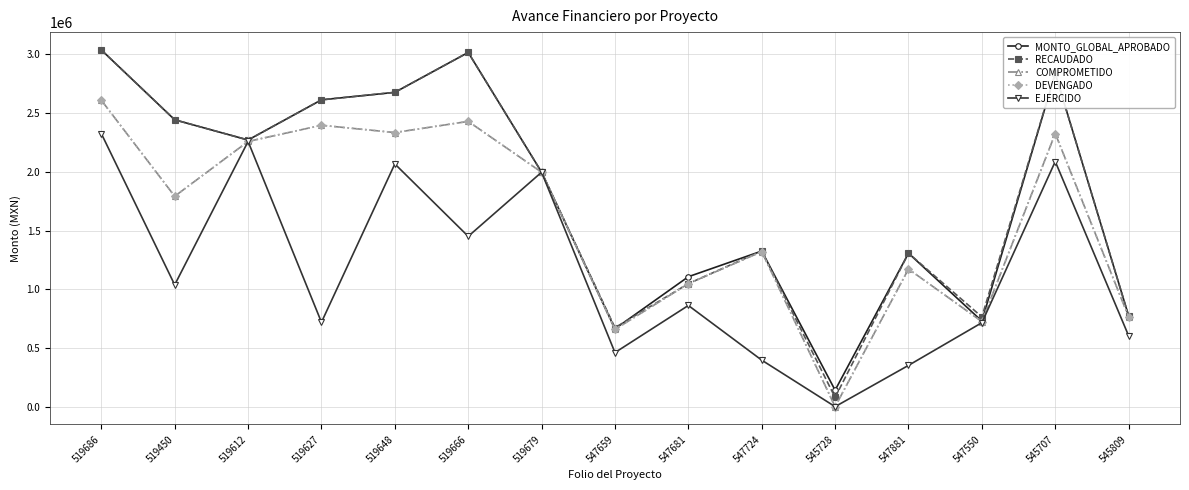

Is this an area chart (filled region under the line)?

No